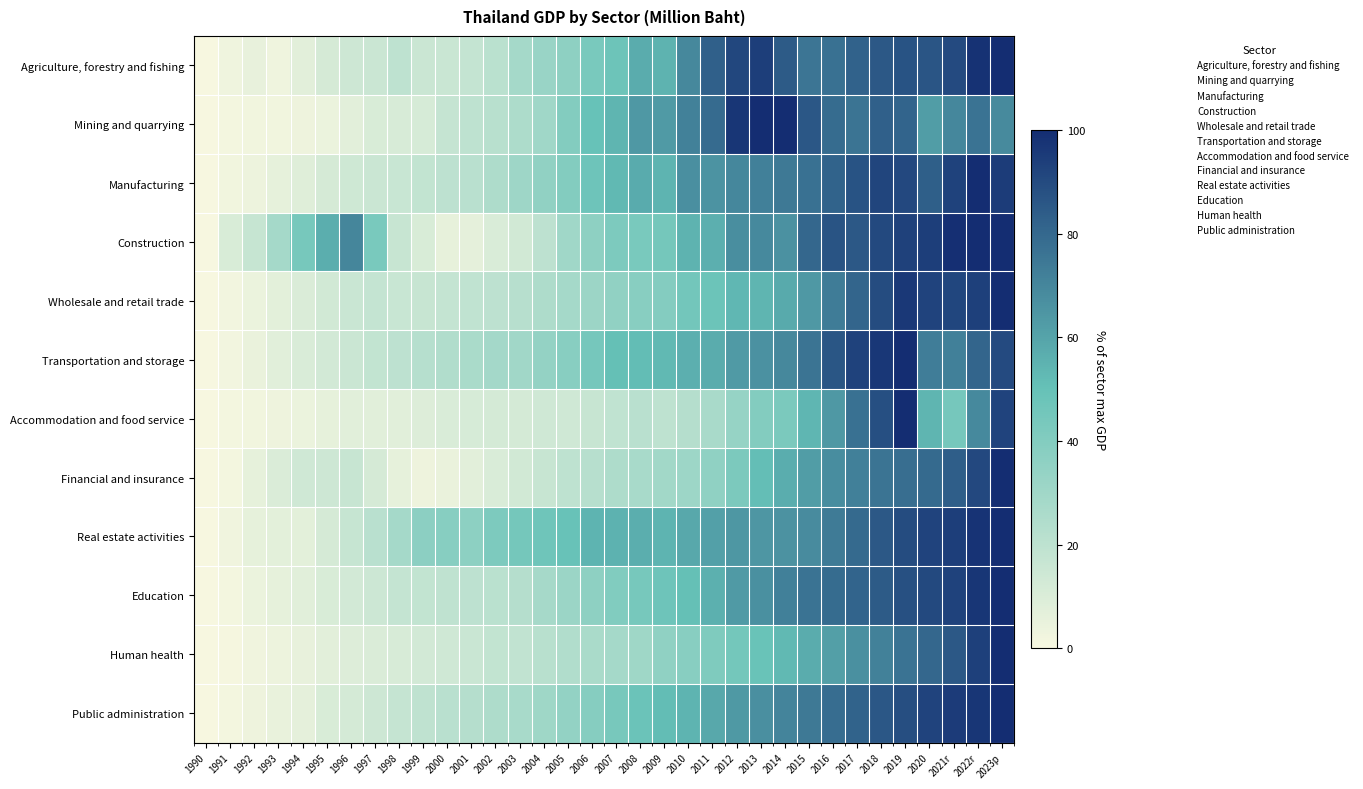

What is the total value across all series at 1996?

213.5